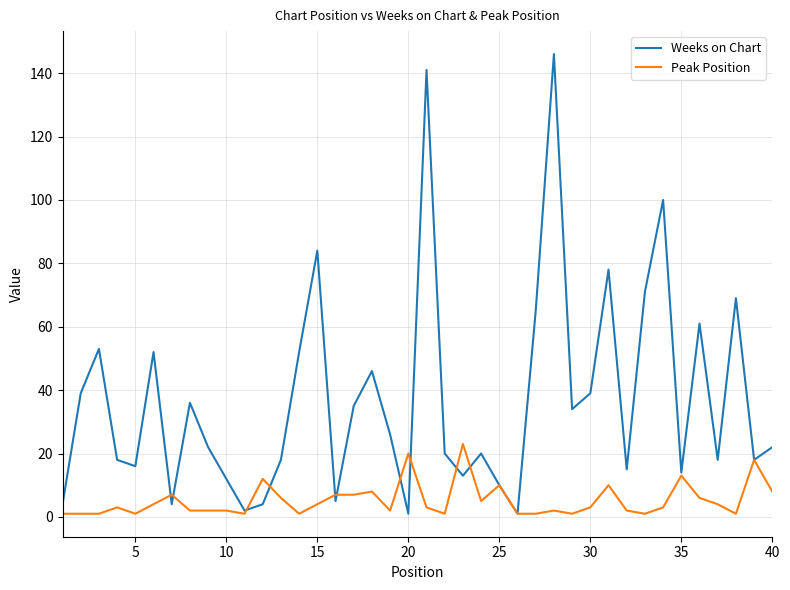

Which series has the largest range (max minus min)?

Weeks on Chart